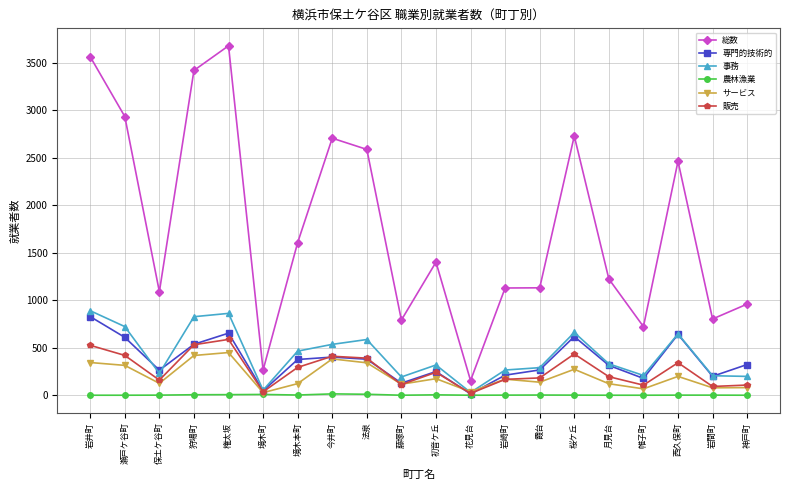

What is the maximum value for 総数?

3676